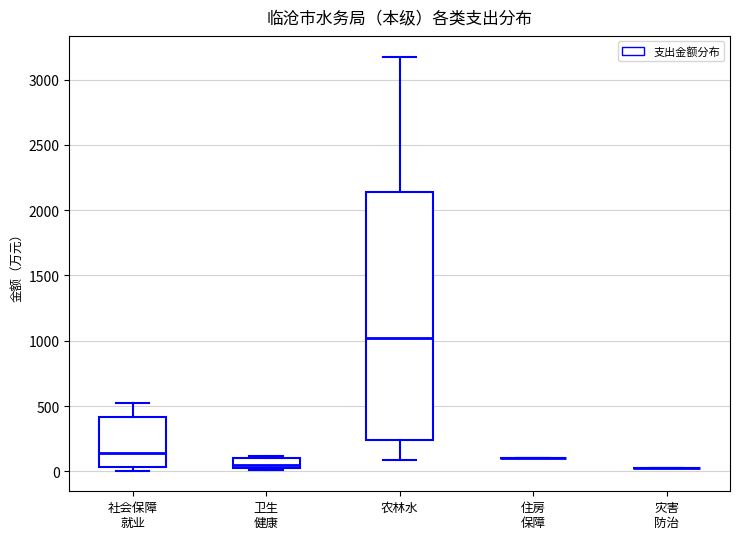

Reading left to right, read every box against the y-axis: the position of its median line, the range the box covers, and the ends of its whiskers. The values are not printed on the chart, so give them approximately, as read against the axis.

社会保障 就业: median 150, box 50 to 400, whiskers 0 to 500
卫生 健康: median 50, box 0 to 100, whiskers 0 to 100 (just above the box's upper edge)
农林水: median 1000, box 250 to 2150, whiskers 100 to 3200
住房 保障: box collapsed to a line at 100, whiskers 100 to 100
灾害 防治: box collapsed to a line at 0, whiskers 0 to 0